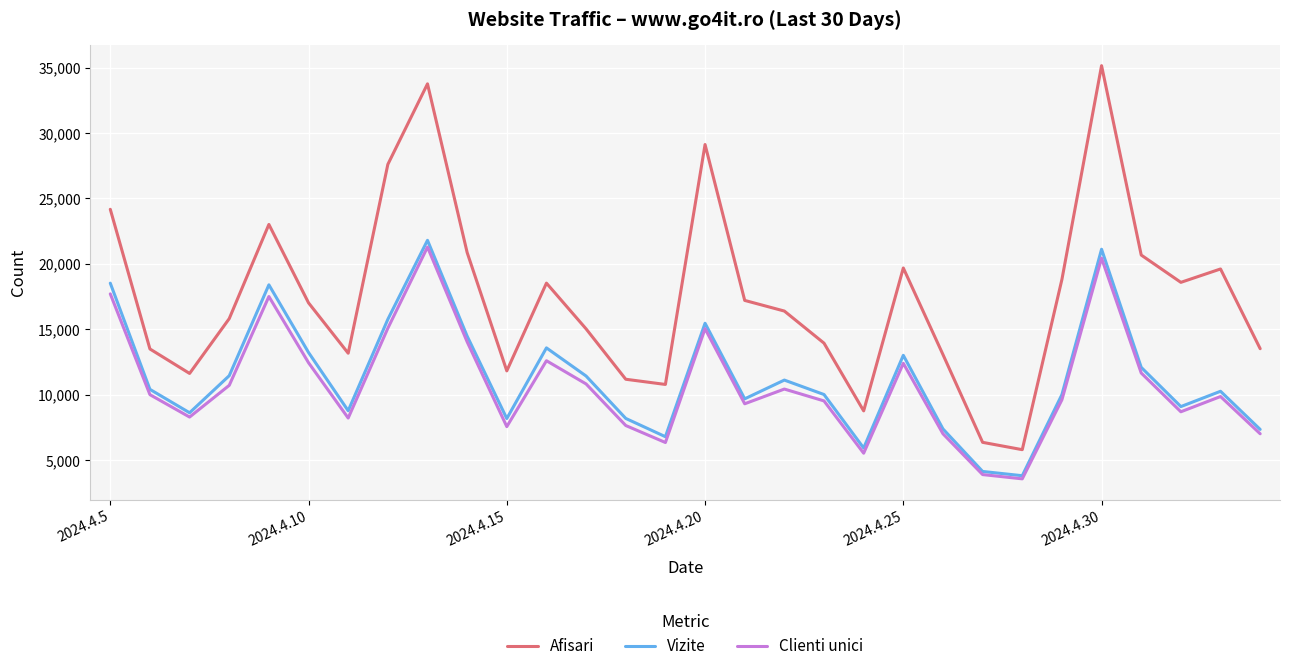

Which series has the largest total across all categories?

Afisari